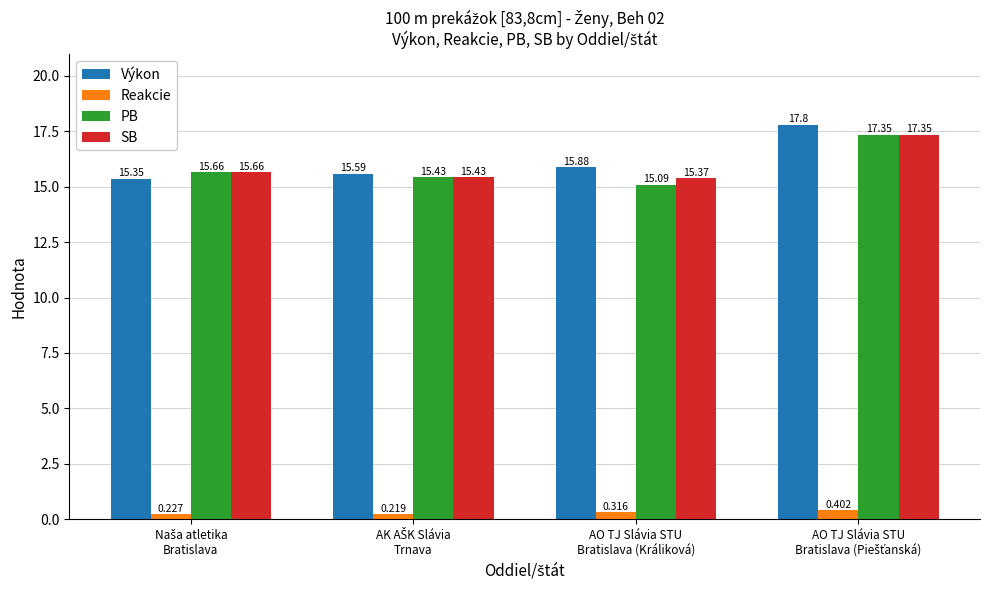

Which series has the largest range (max minus min)?

Výkon